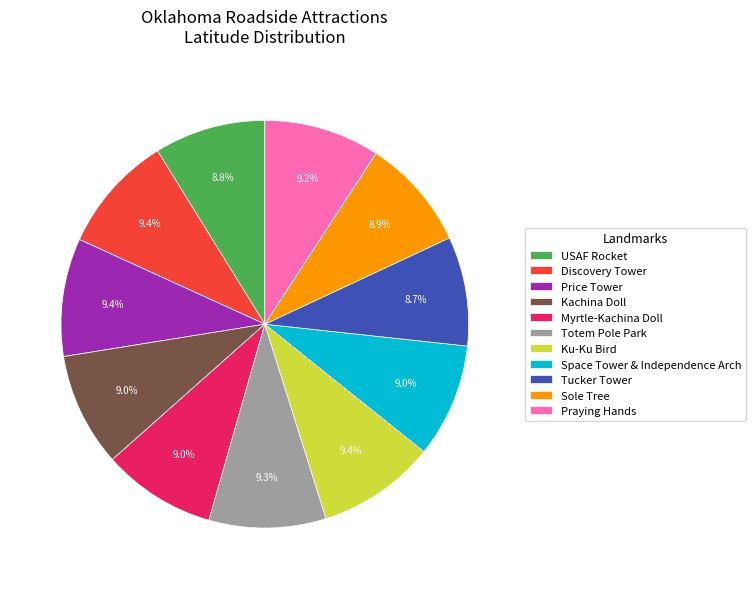

How much of the chart is everything except Ku-Ku Bird?

90.6%